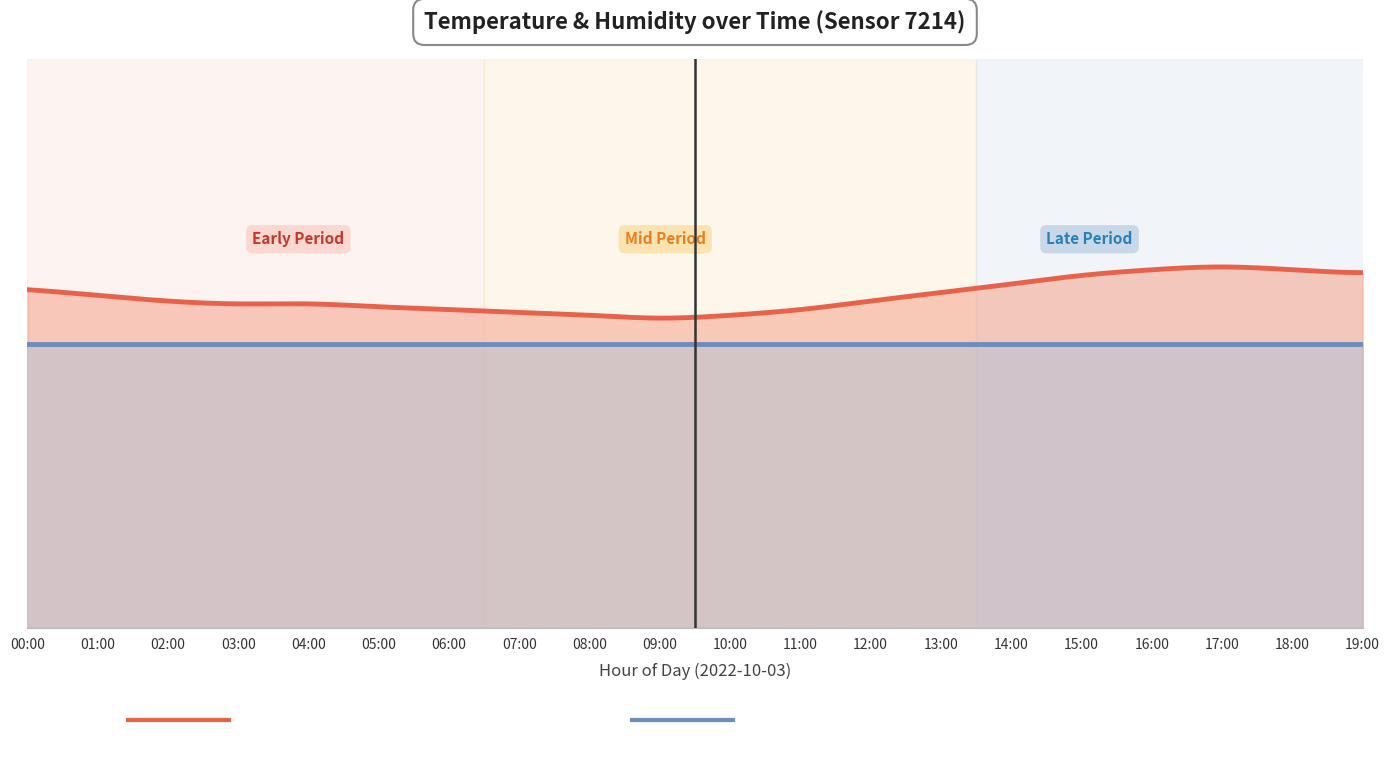

Count the number of data series in this chart.

2